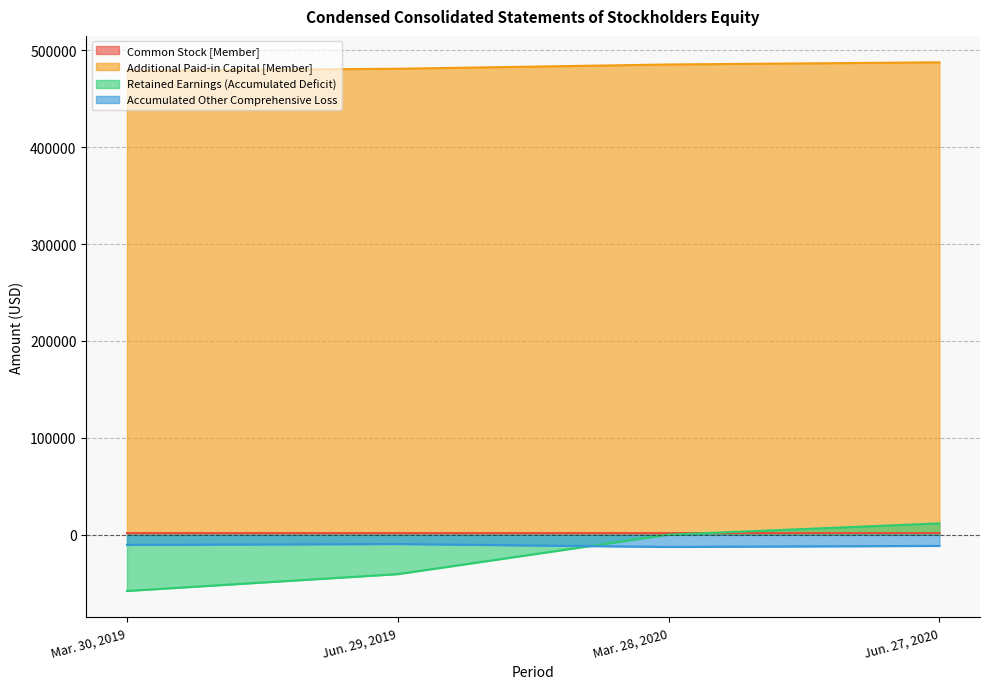

True or false: Additional Paid-in Capital [Member] and Accumulated Other Comprehensive Loss cross at least once.

False